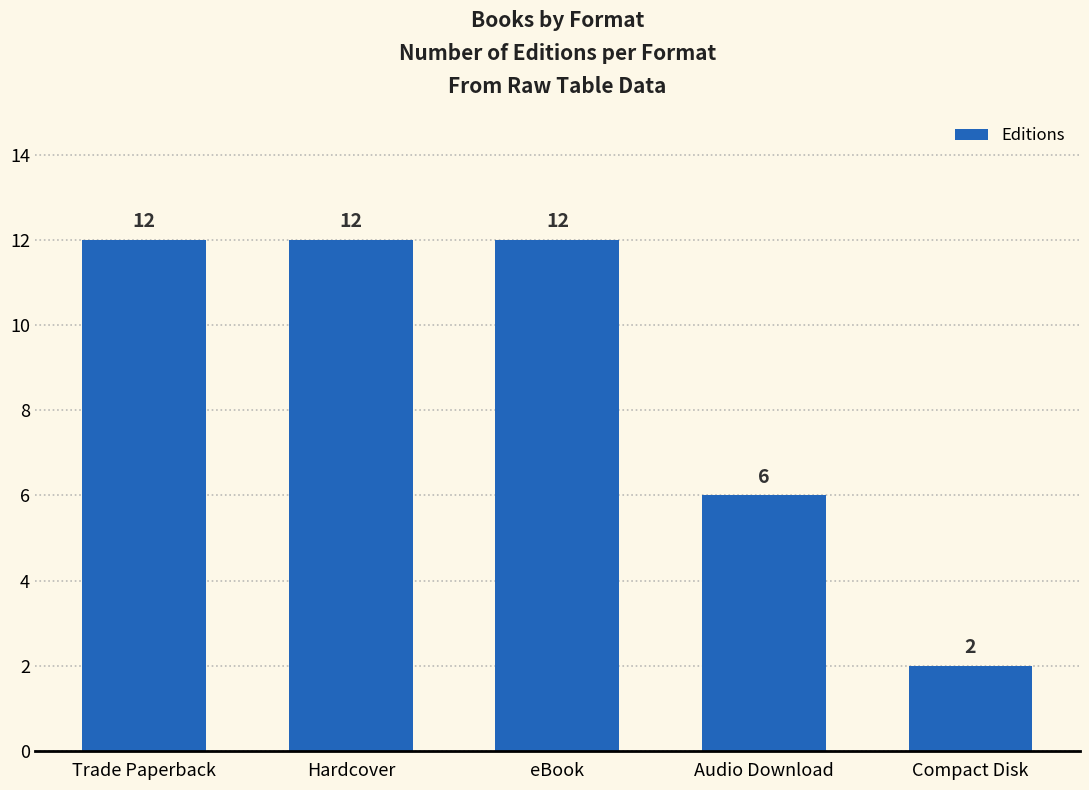

What is the difference between the second highest and second lowest values?

6